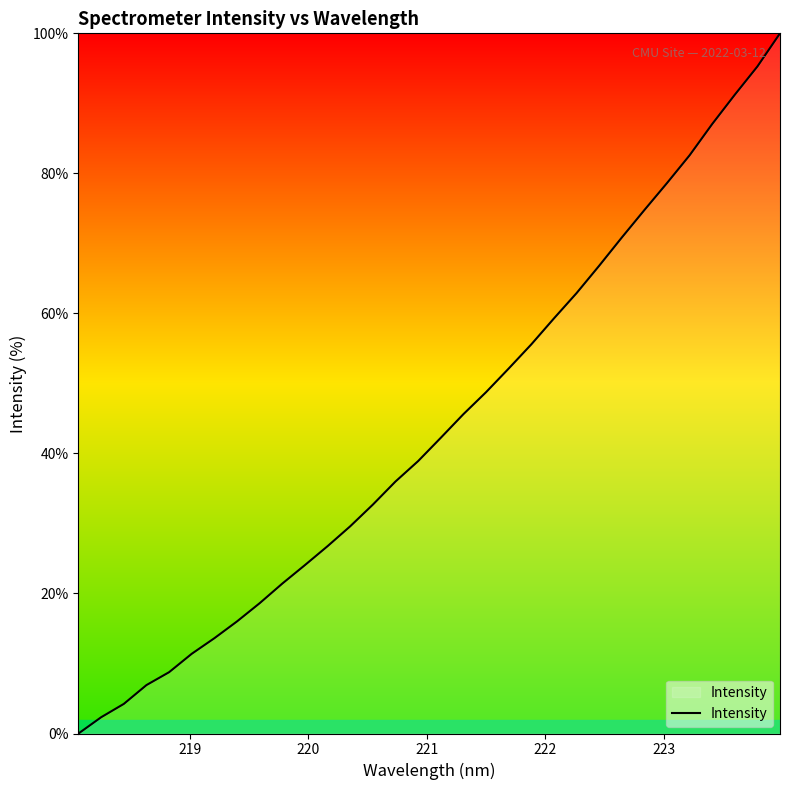

What is the difference between the maximum and minimum values?

100.0